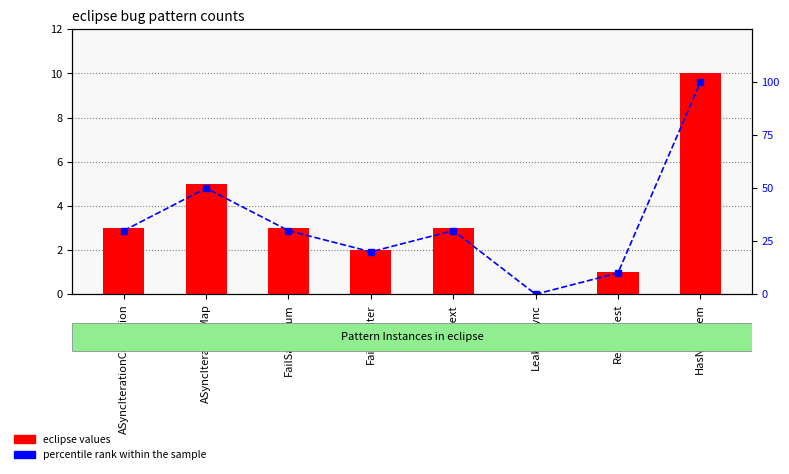

Which series changed the most between FailSafeEnum and HasNext?

eclipse values